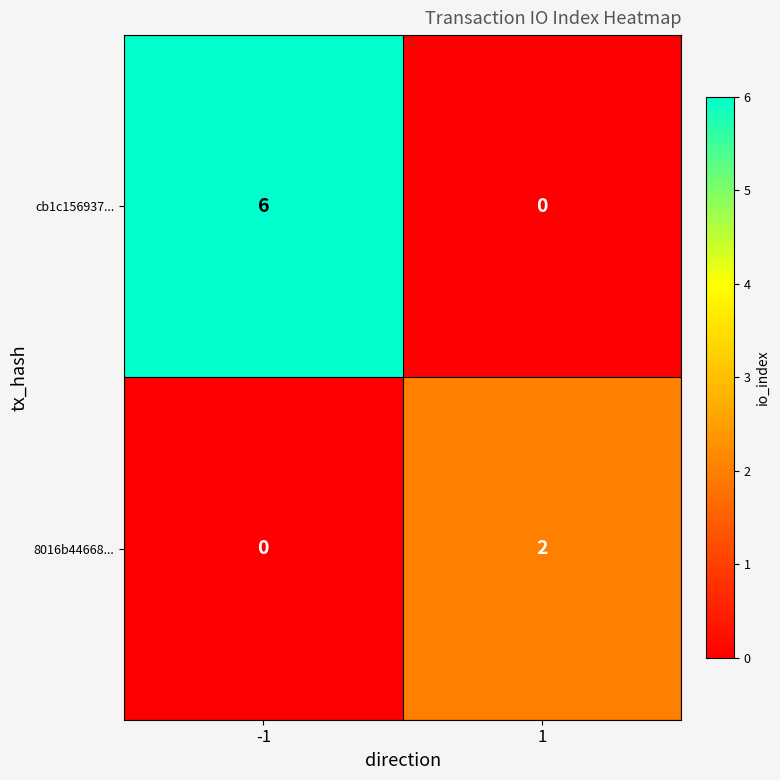

What is the total value across all series at 1?

2